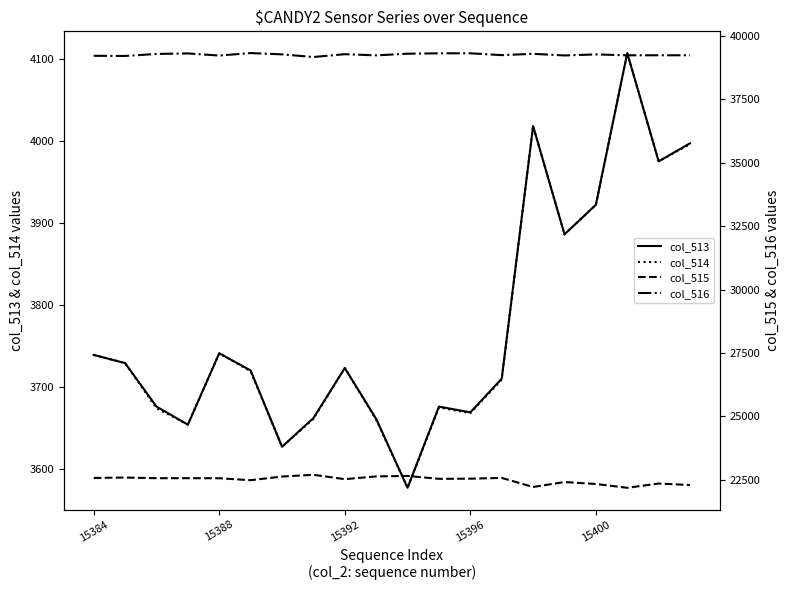

What is the value of the col_513 point at the 19th from the left?

3975